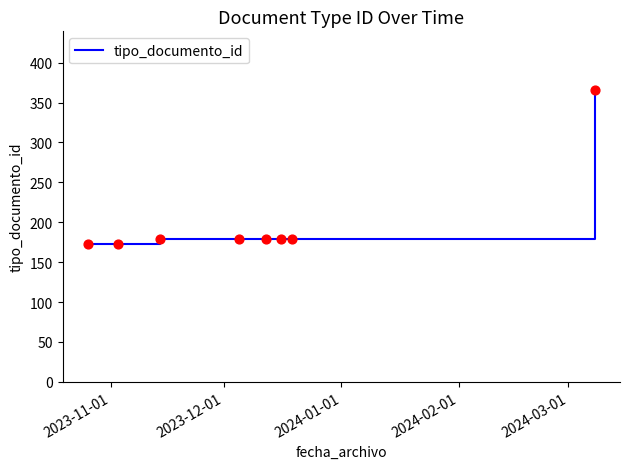

What is the greatest value displayed?

366